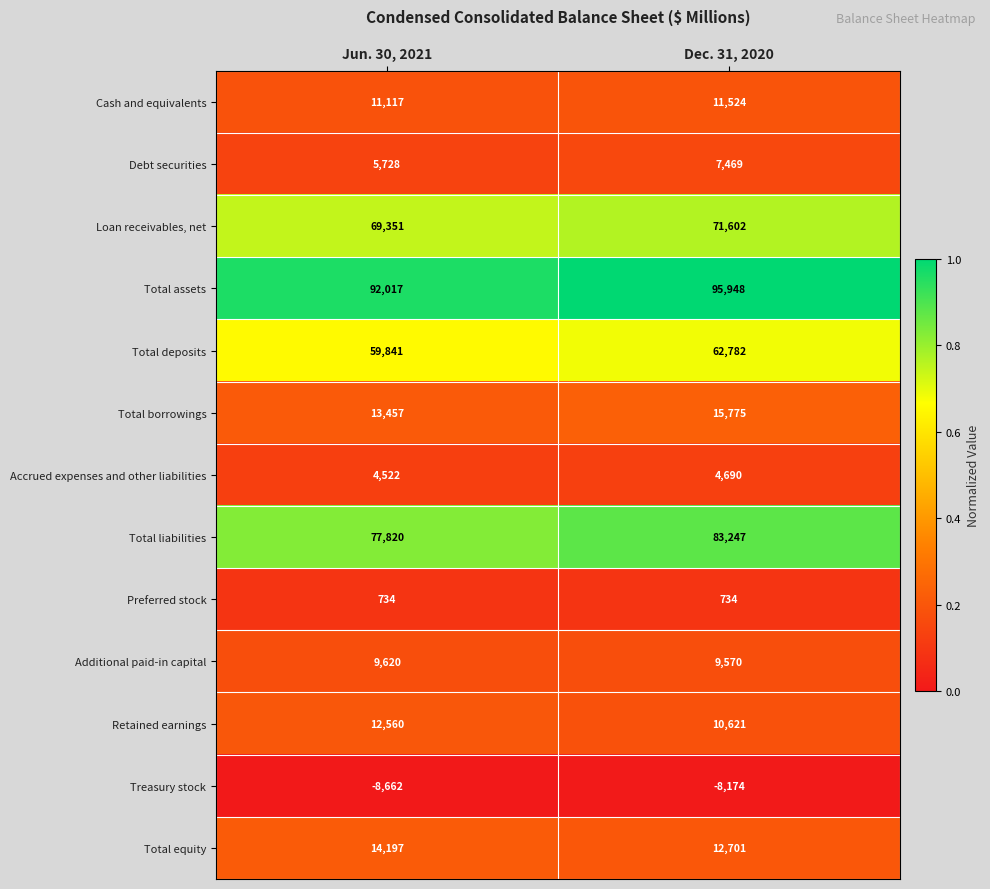

What is the spread (max minus min) of values at Jun. 30, 2021?

100679